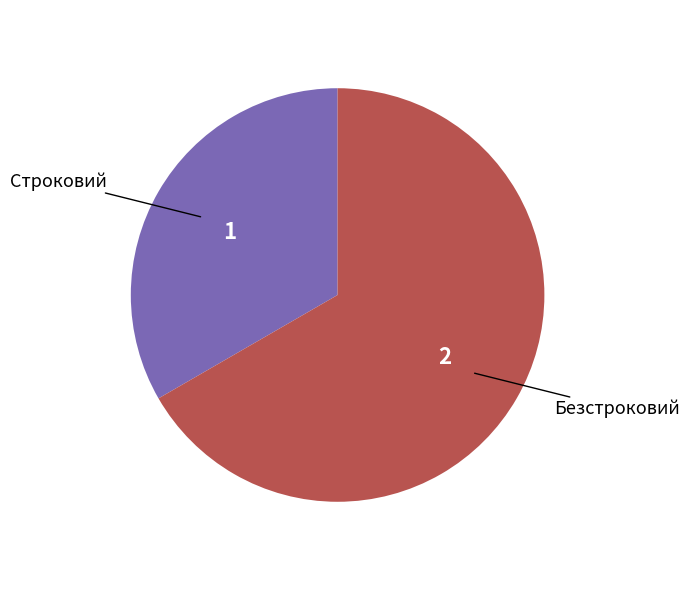

Is there any slice that represents more than half of the pie?

Yes